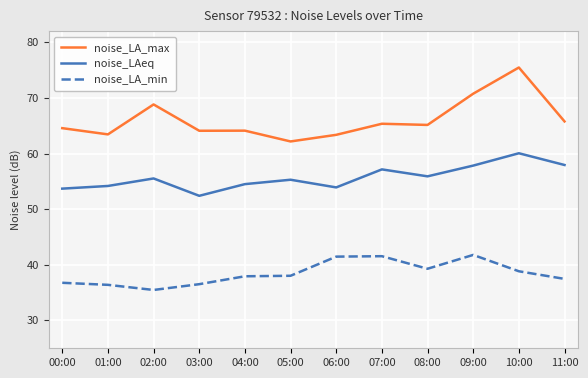

True or false: noise_LA_min has a value of 12.8 at 11:00.

False